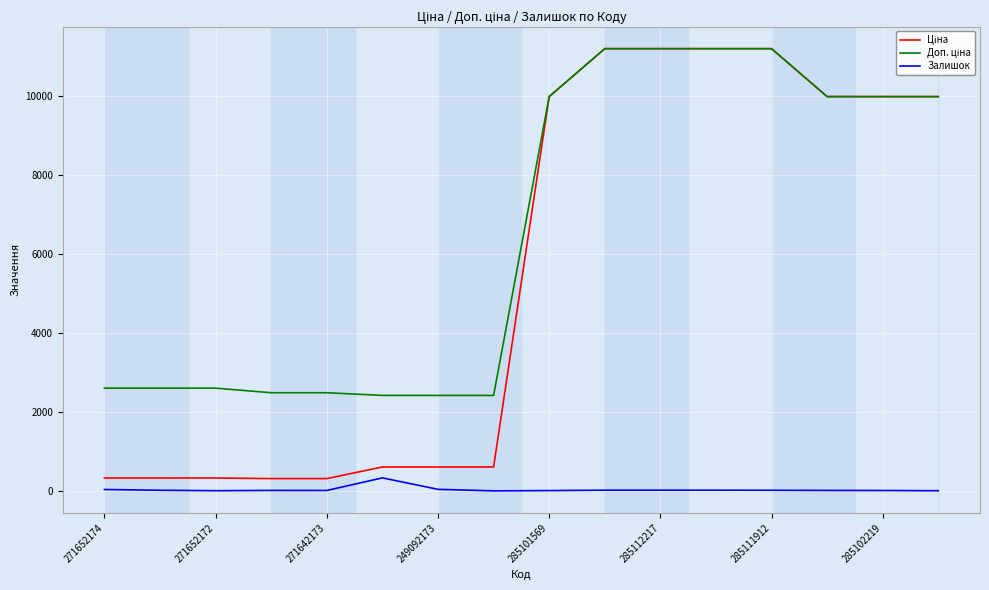

How many values in the Залишок series are below 15?

8